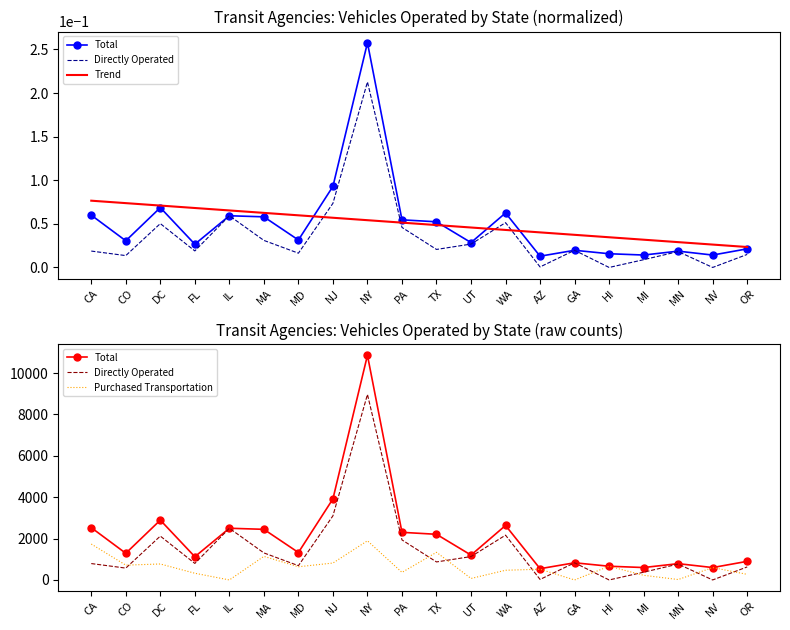

List the labels in order of Purchased Transportation value, largest first.

NY, CA, TX, MA, NJ, DC, CO, HI, MD, NV, AZ, WA, PA, FL, OR, MI, UT, MN, IL, GA